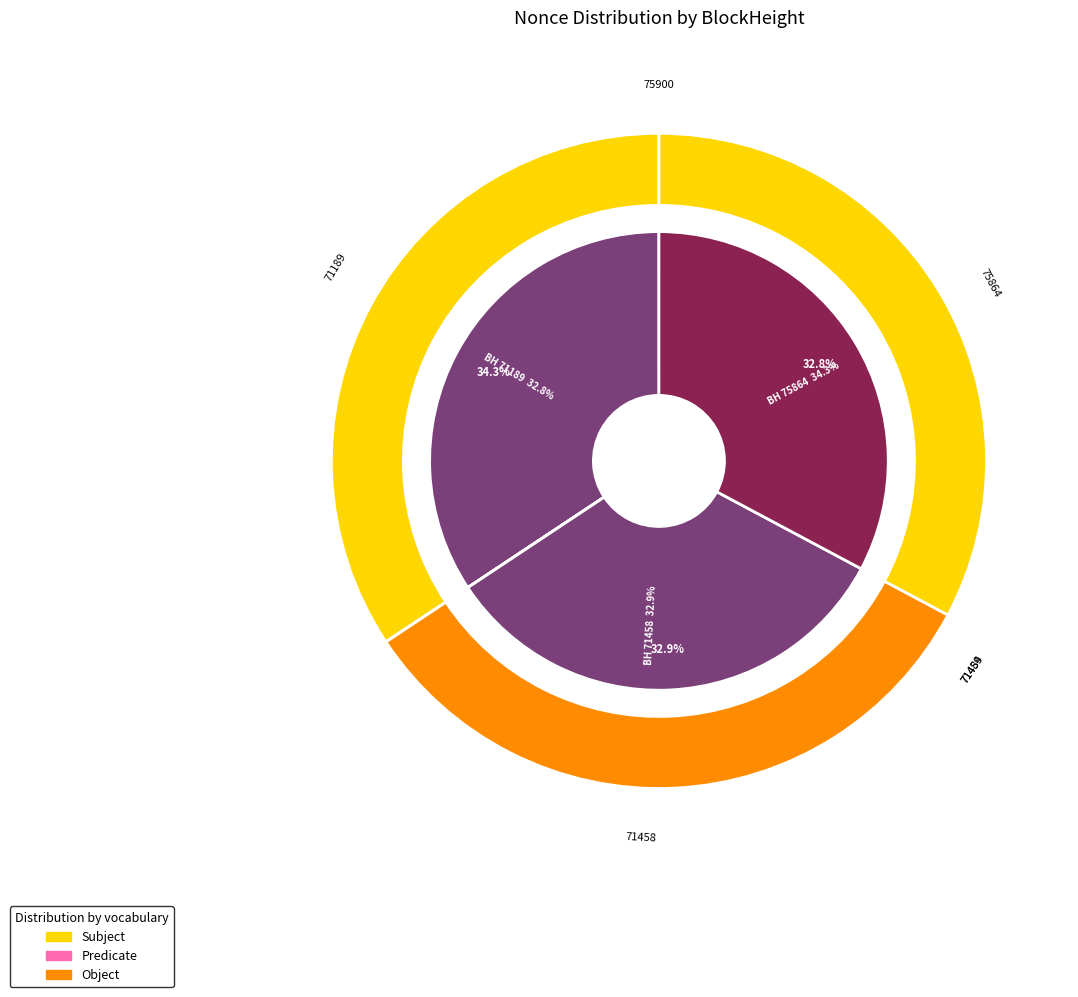

Between 75864 and 75900, which is larger?

75864